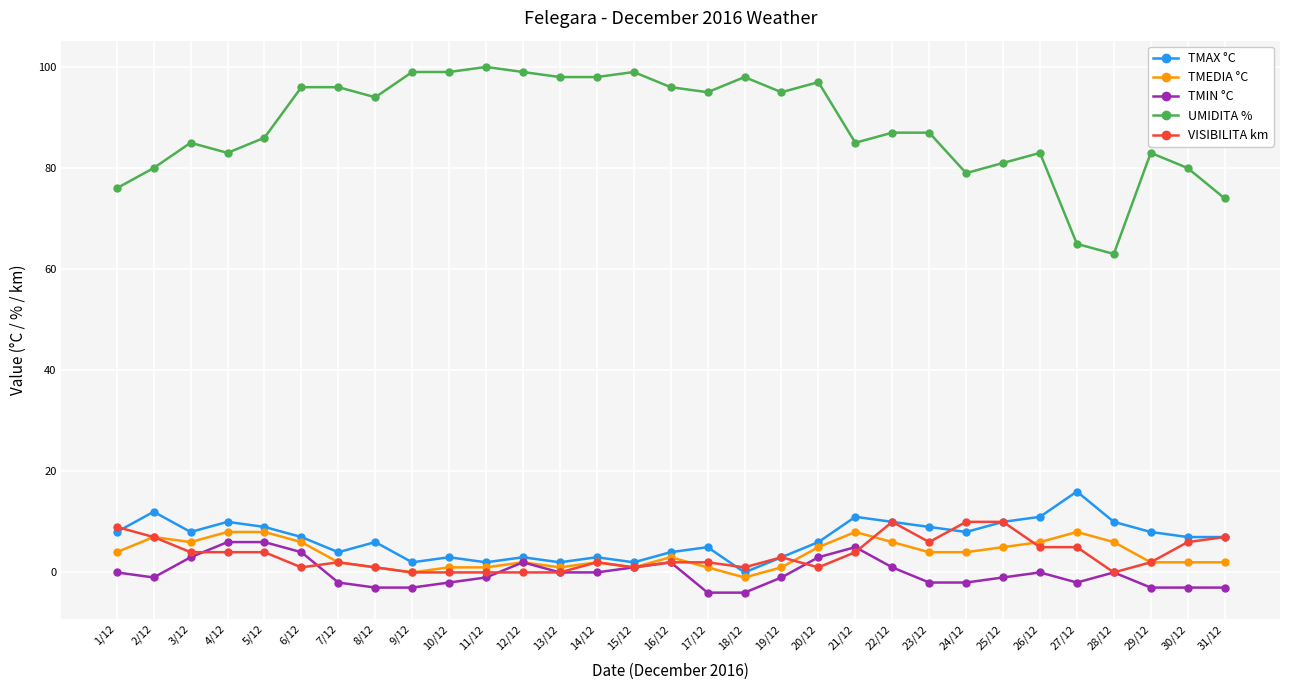

True or false: TMAX °C has more than 2 points higher than both neighbors.

True